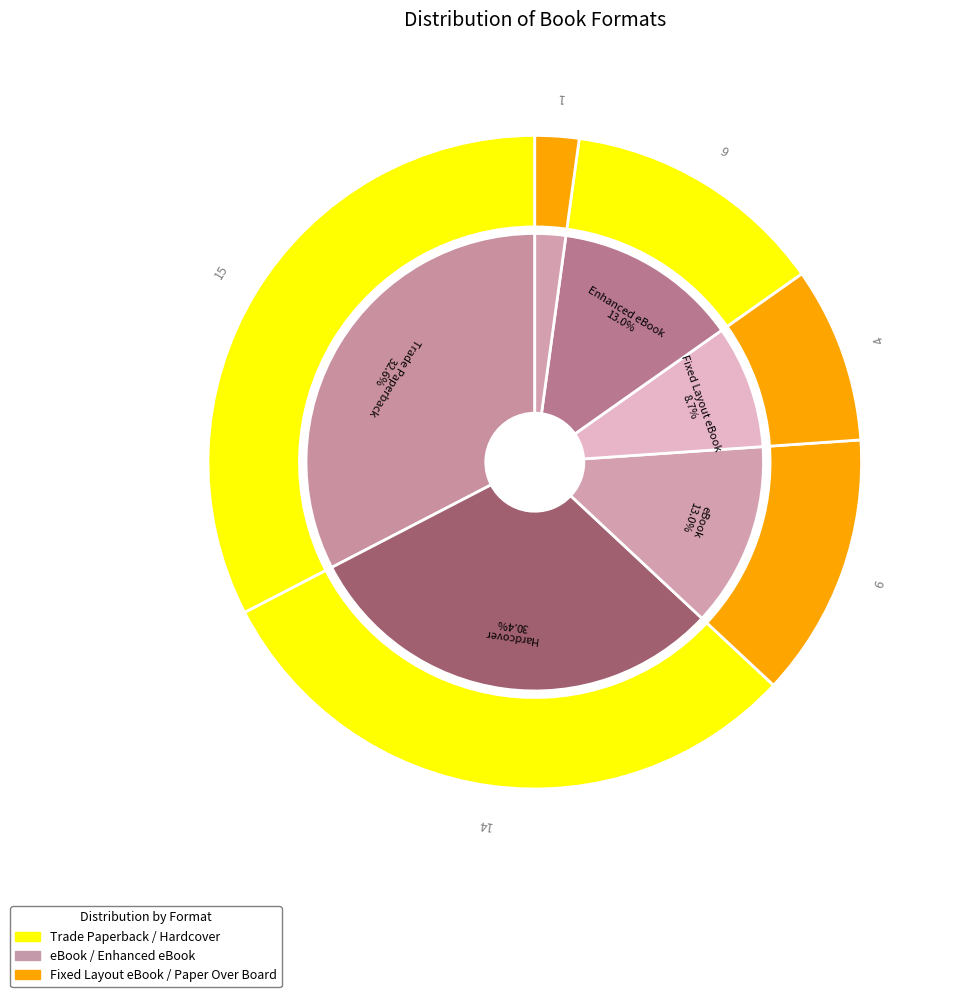

Does Trade Paperback represent more than half of the total?

No